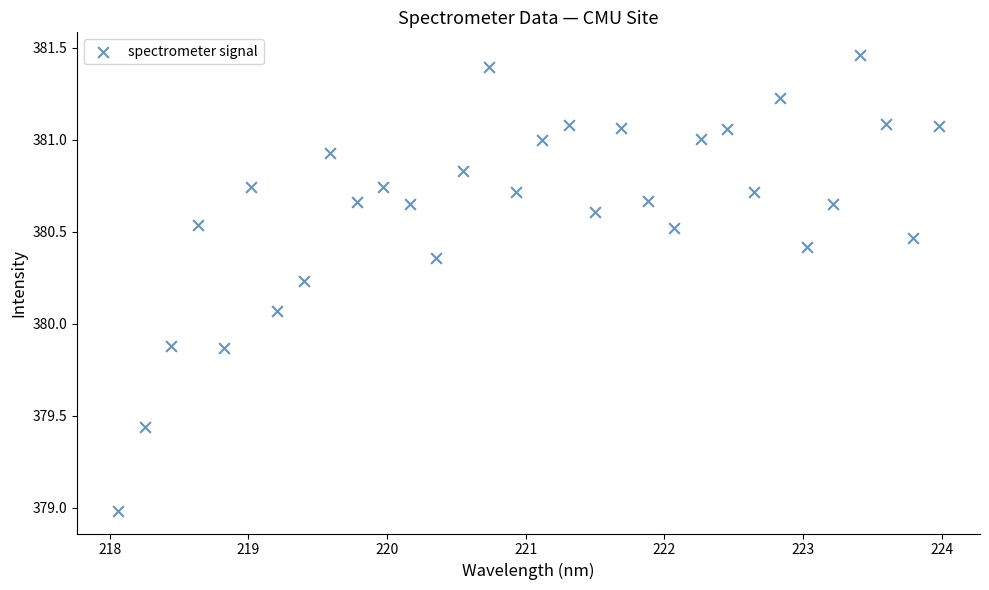

What is the range of X values (max minus min)?

5.9